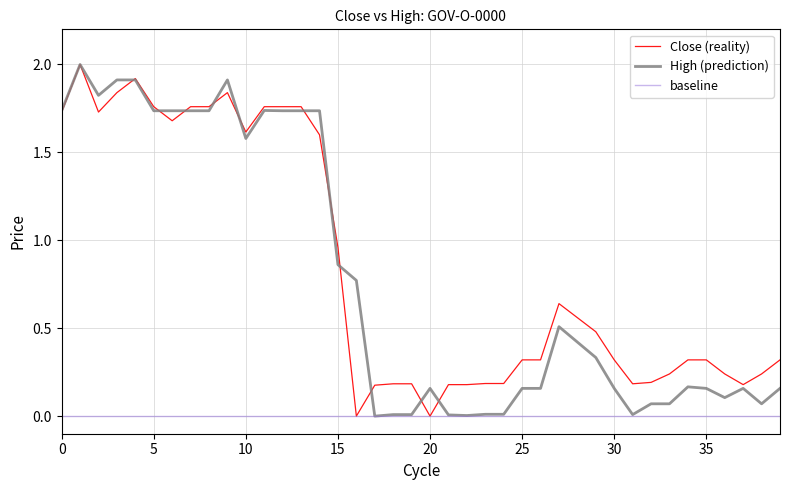

At which label is Close (reality) closest to 1?

15